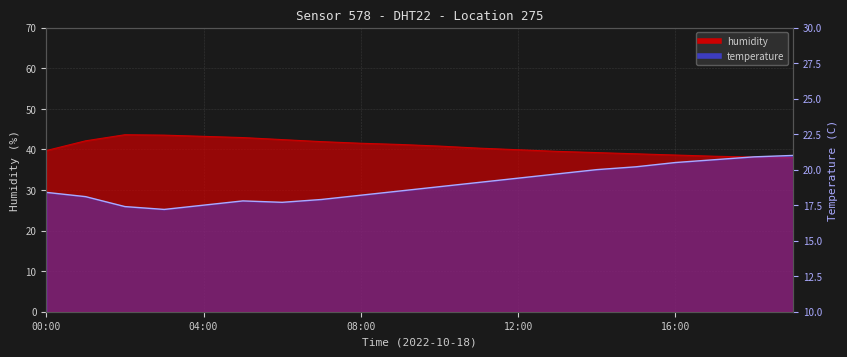

List the series in order of their peak value, highest first.

humidity, temperature